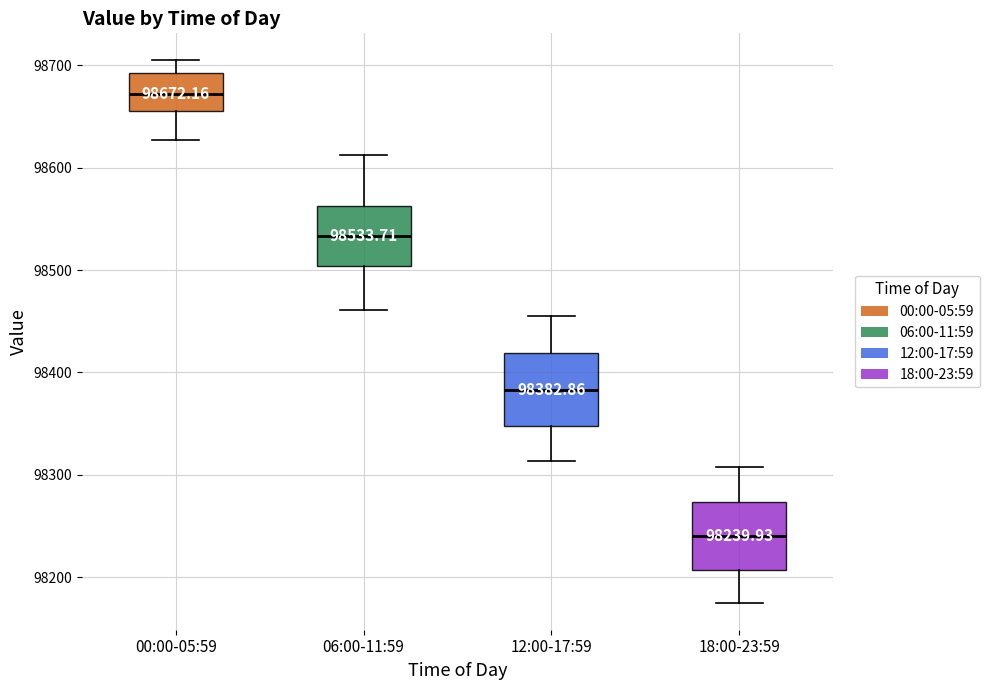

Which box's median line is the lowest?

18:00-23:59